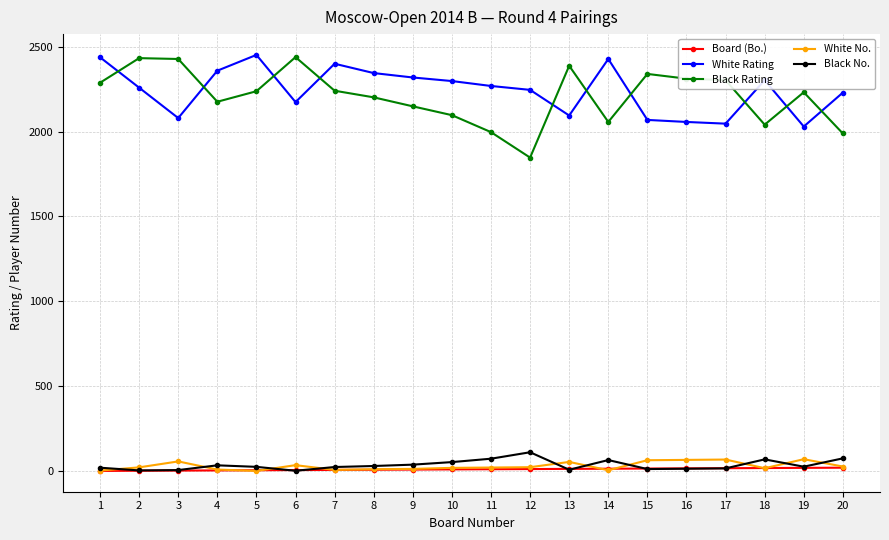

Is this an area chart (filled region under the line)?

No